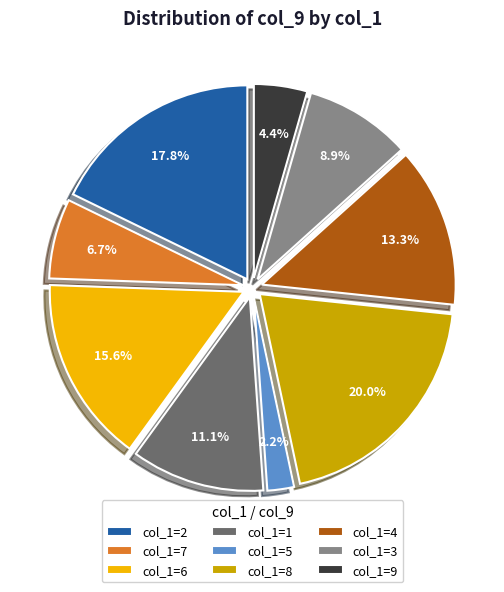

What portion of the pie excludes col_1=6?

84.4%